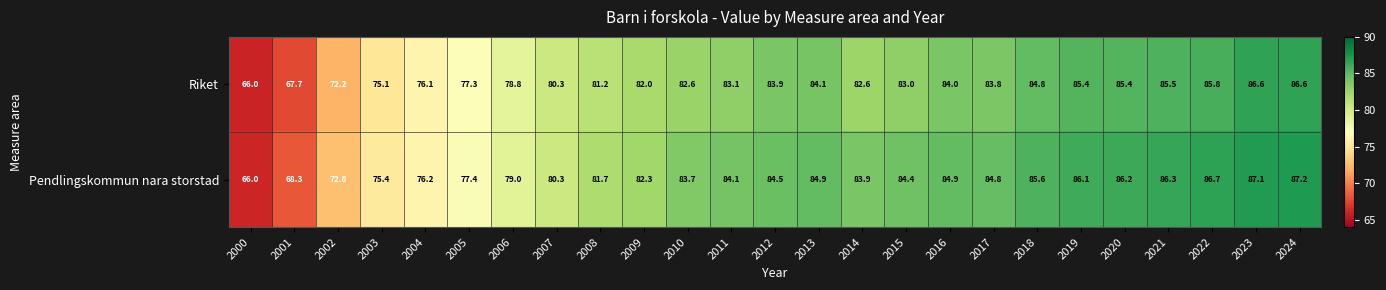

How many data points does each series have?

25